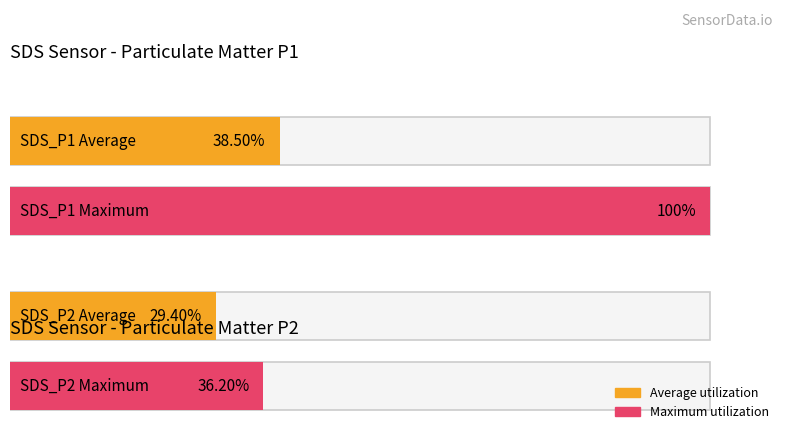

How many bars are there in each group?

2